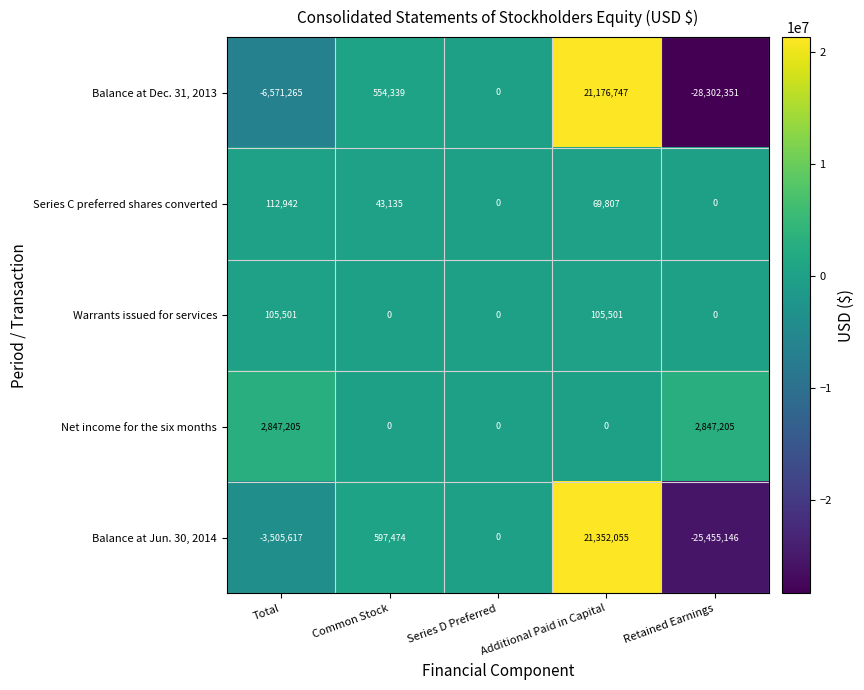

At which category is the sum across all series the highest?

Additional Paid in Capital